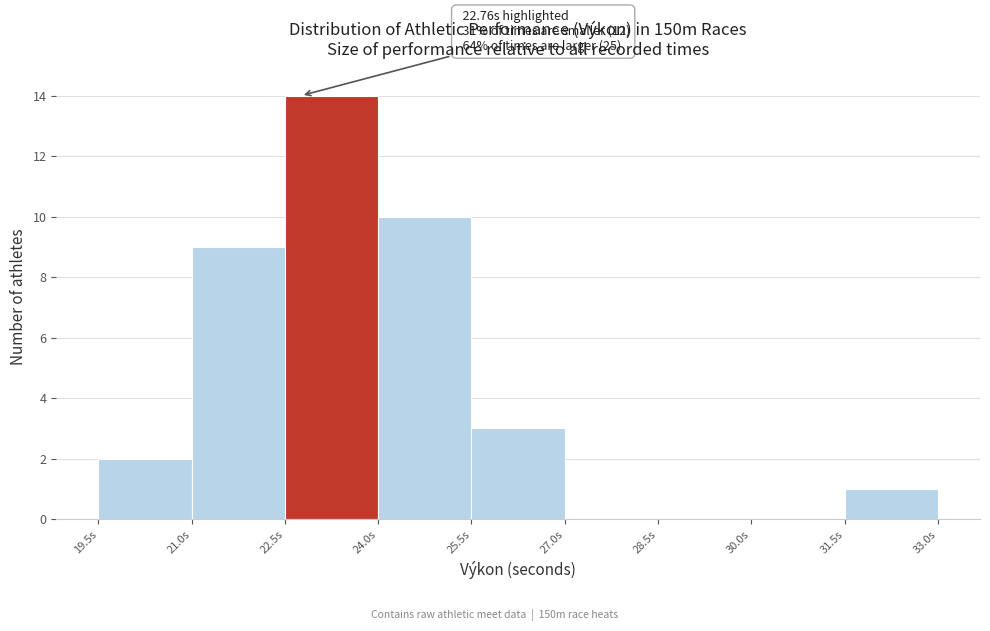

Over which range of the x-axis is the bar tallest?

22.5 to 24.0